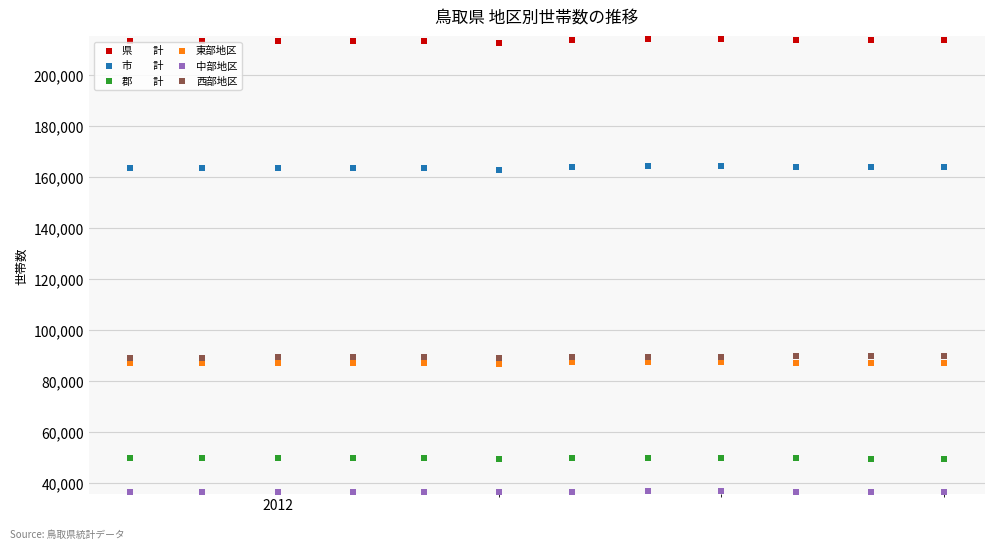

Across all data points, what is the range of X values (max minus min)?

335